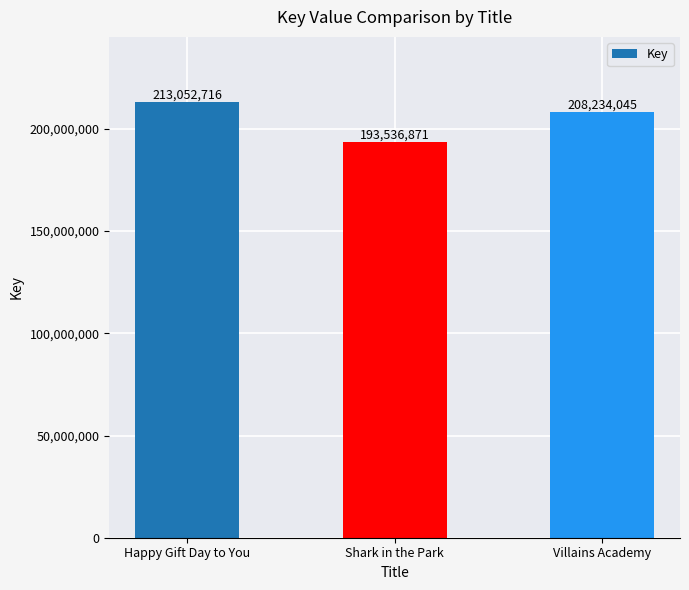

Reading left to right, extract all data points from this chart.

213052716	193536871	208234045